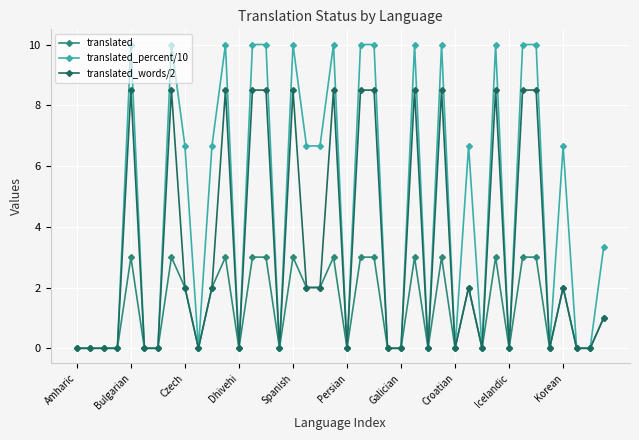

List the series in order of their overall mean, lowest first.

translated, translated_words/2, translated_percent/10